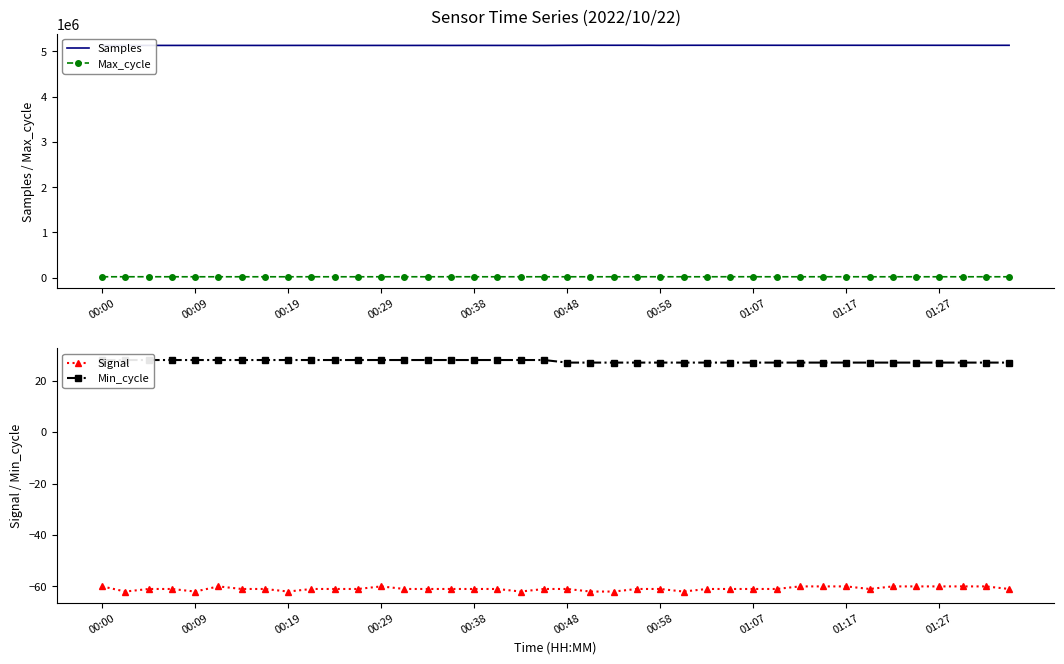

Between 30 and 23, which is larger?

23